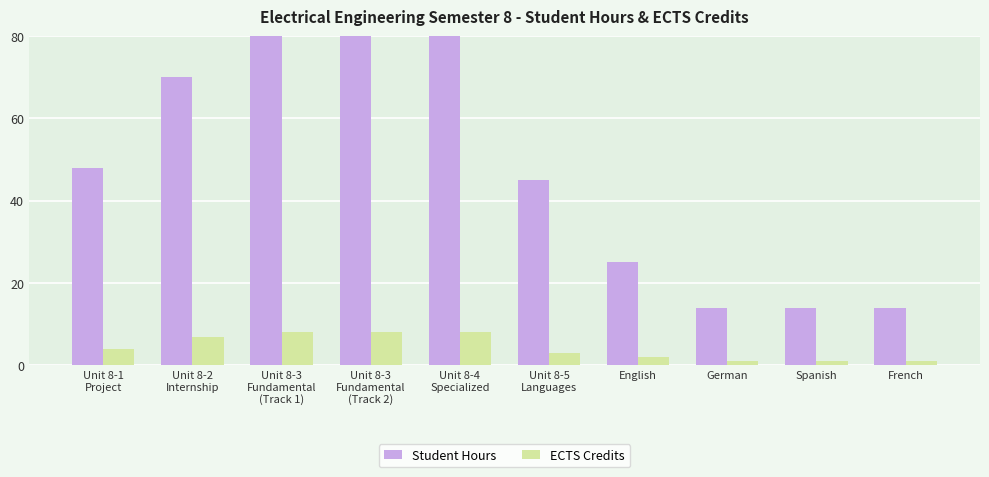

What is the sum of all Student Hours values?

590